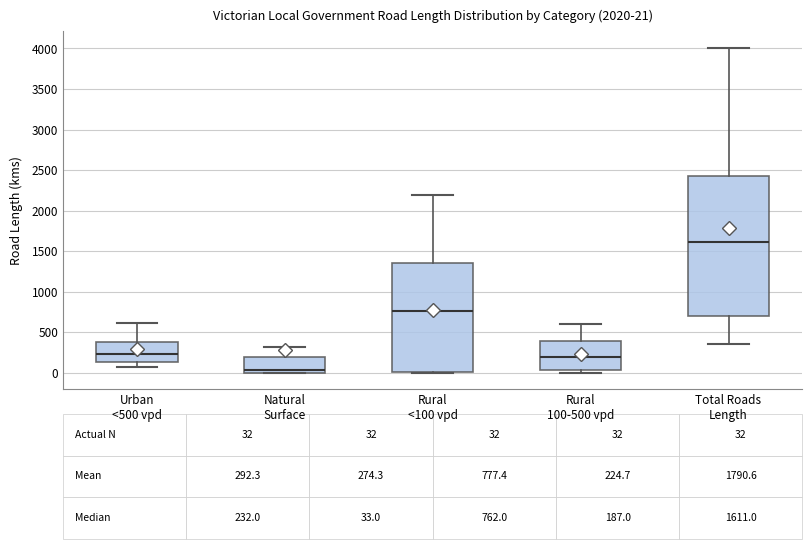

Which box is the tallest, from its lower edge to its upper edge?

Total Roads Length